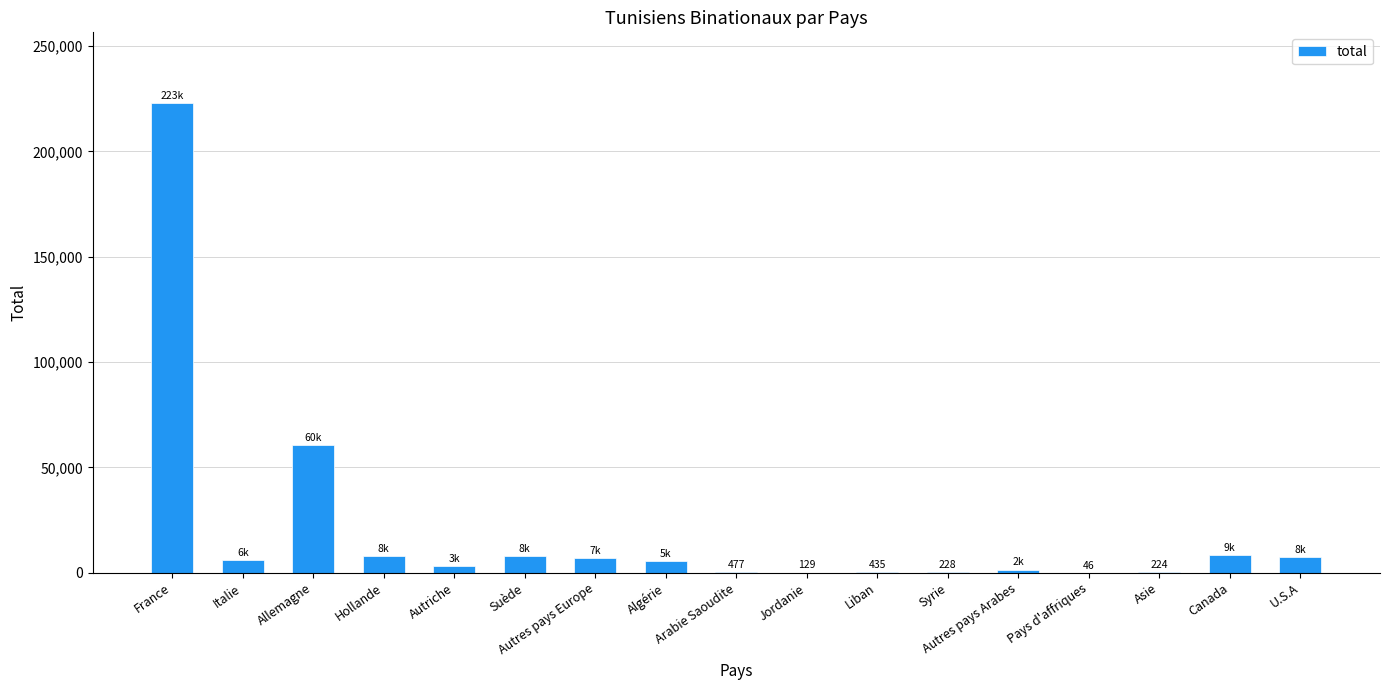

Which has a higher value, Jordanie or Suède?

Suède